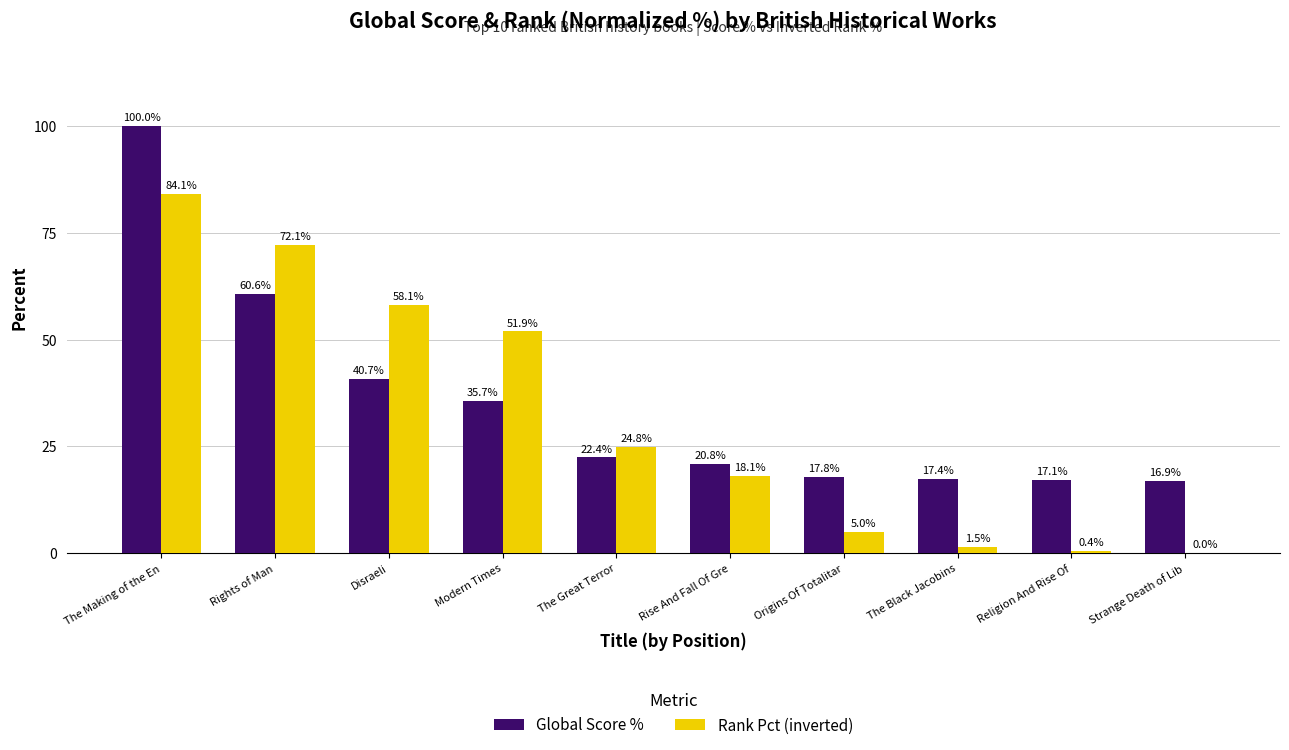

Reading left to right, extract all data points from this chart.

Global Score %: The Making of the En=100.0	Rights of Man=60.6	Disraeli=40.7	Modern Times=35.7	The Great Terror=22.4	Rise And Fall Of Gre=20.8	Origins Of Totalitar=17.8	The Black Jacobins=17.4	Religion And Rise Of=17.1	Strange Death of Lib=16.9
Rank Pct (inverted): The Making of the En=84.1	Rights of Man=72.1	Disraeli=58.1	Modern Times=51.9	The Great Terror=24.8	Rise And Fall Of Gre=18.1	Origins Of Totalitar=5.0	The Black Jacobins=1.5	Religion And Rise Of=0.4	Strange Death of Lib=0.0